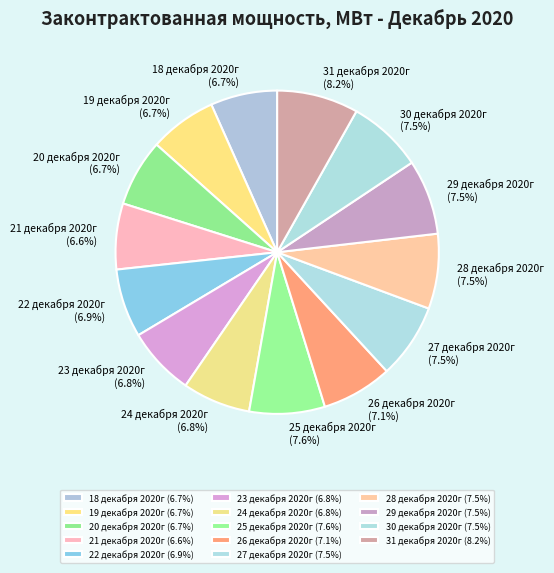

Does 21 декабря 2020г account for over 50% of the chart?

No